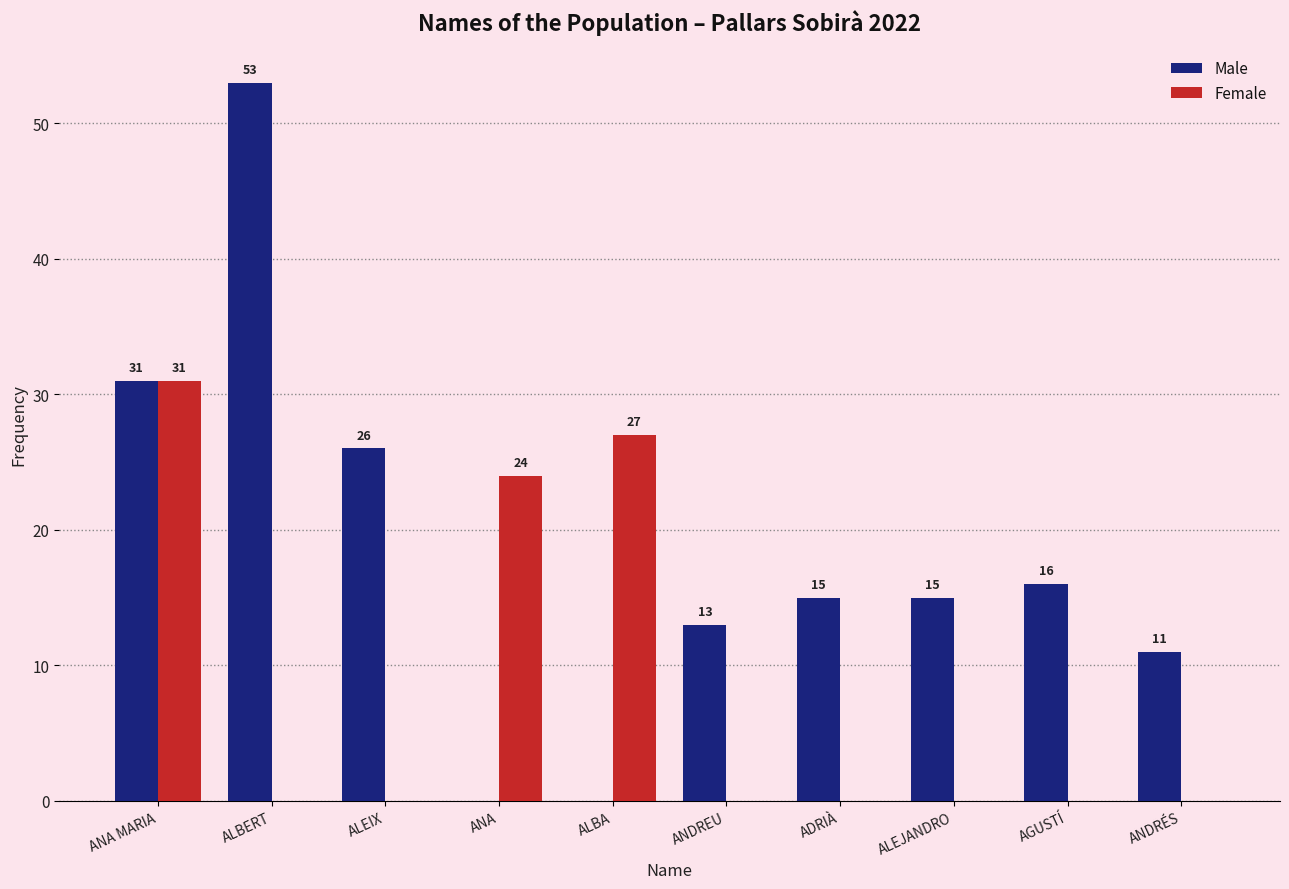

Which series has the largest total across all categories?

Male